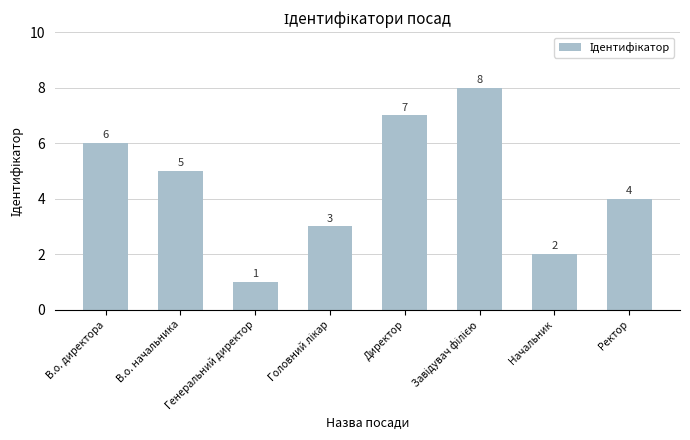

Reading left to right, extract all data points from this chart.

6	5	1	3	7	8	2	4